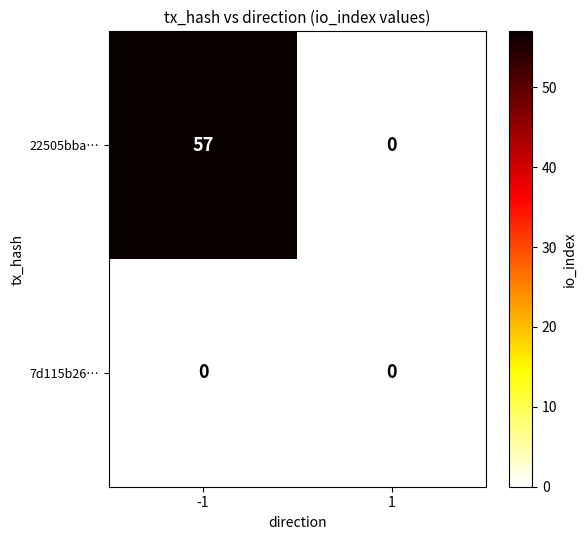

How many data points in 22505bba… are less than 57?

1